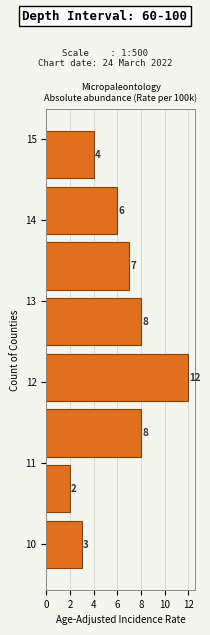

How long is the bar that spans 14.5 to 15.2 on the y-axis? The bar edges are not printed on the chart, so give them approximately, as read against the axis.

4